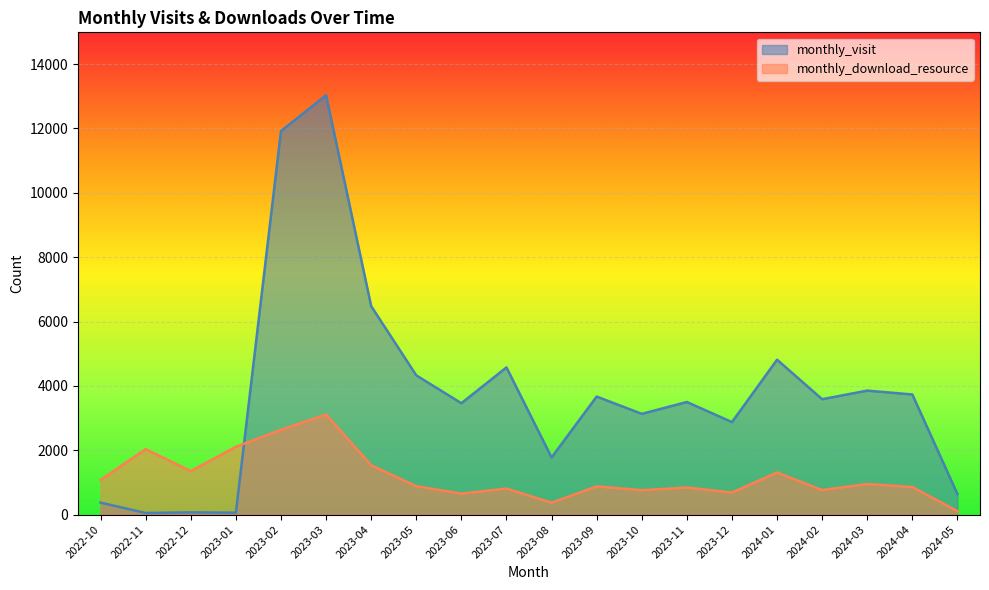

At which label is monthly_visit closest to 6540?

2023-04